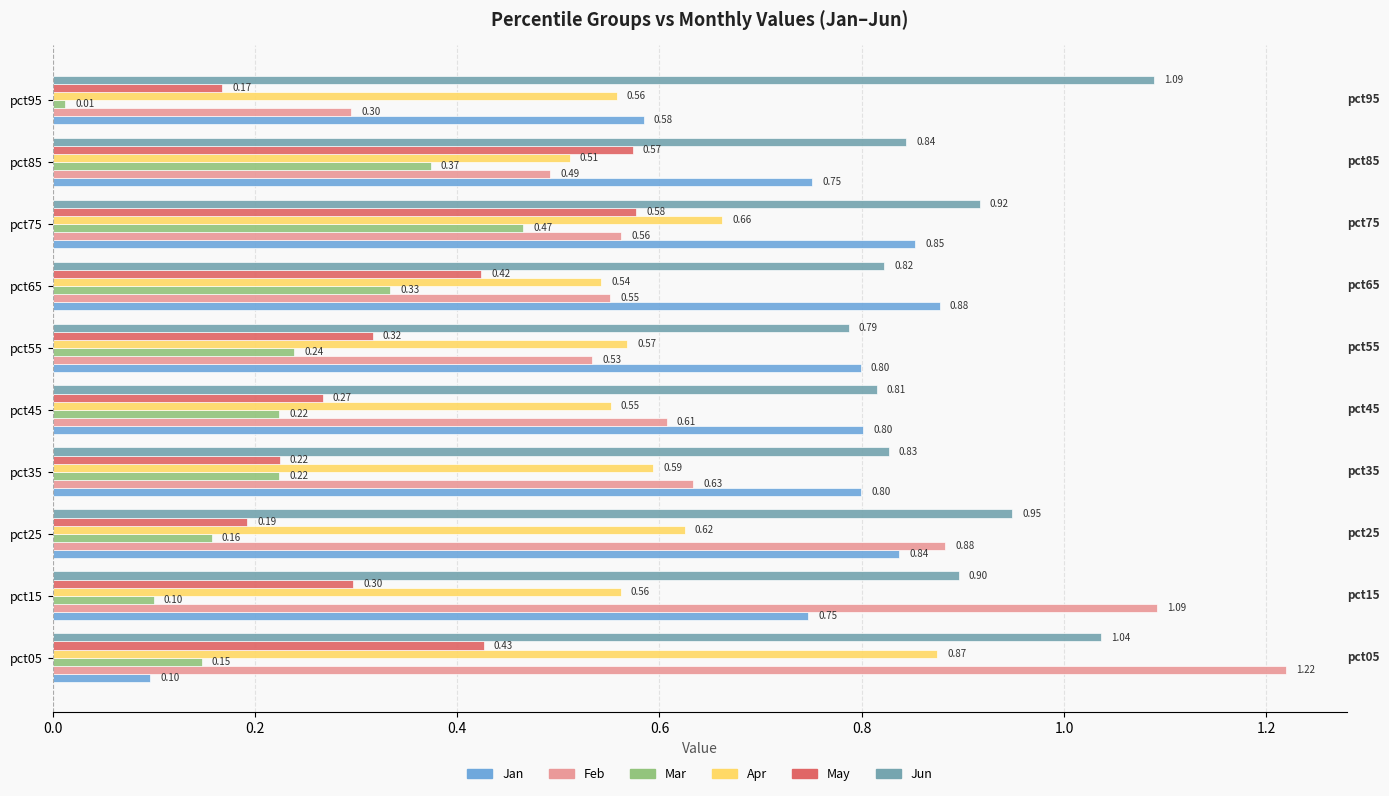

At which category is the sum across all series the highest?

pct75